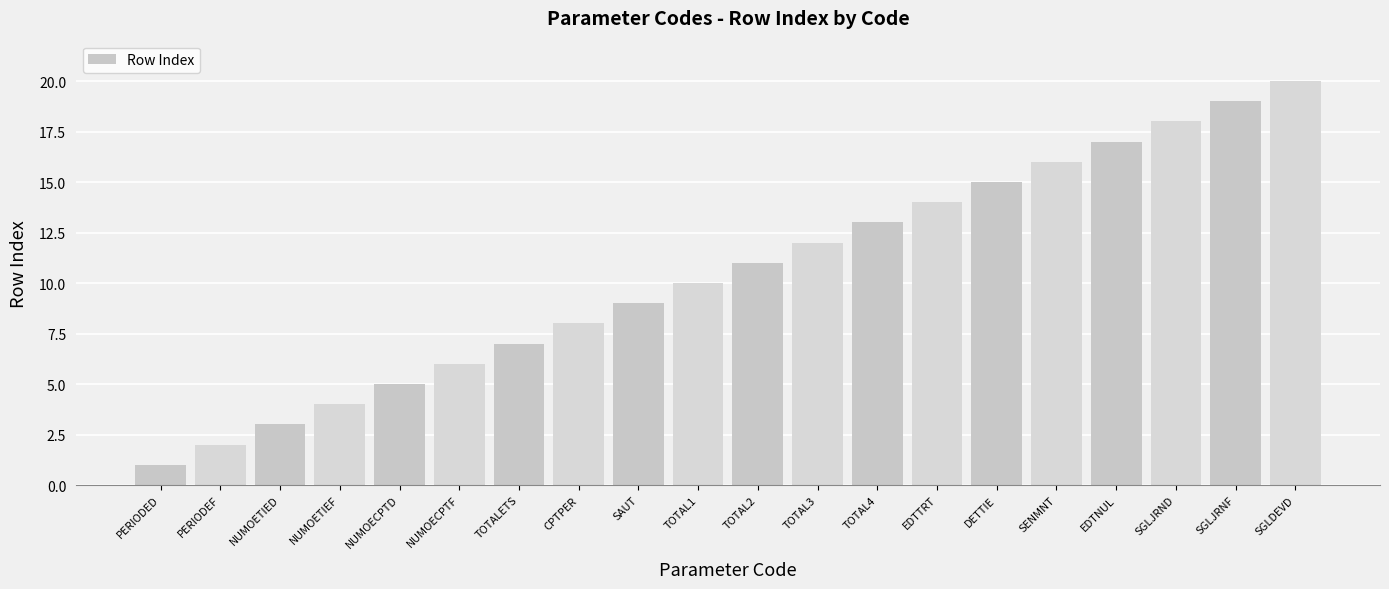

What is the sum of the values at TOTAL2 and NUMOETIED?

14